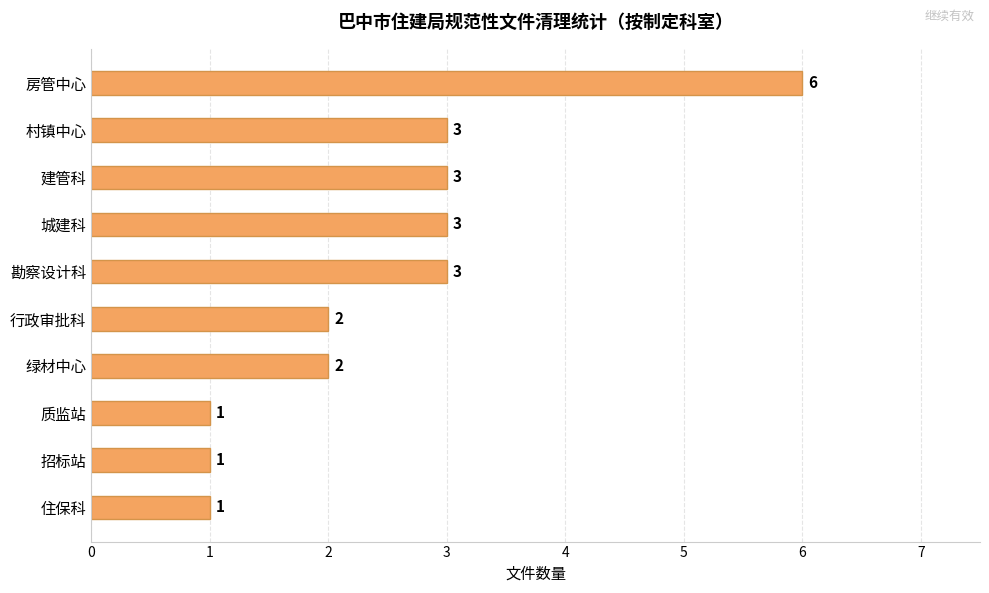

Does the chart contain stacked bars?

No